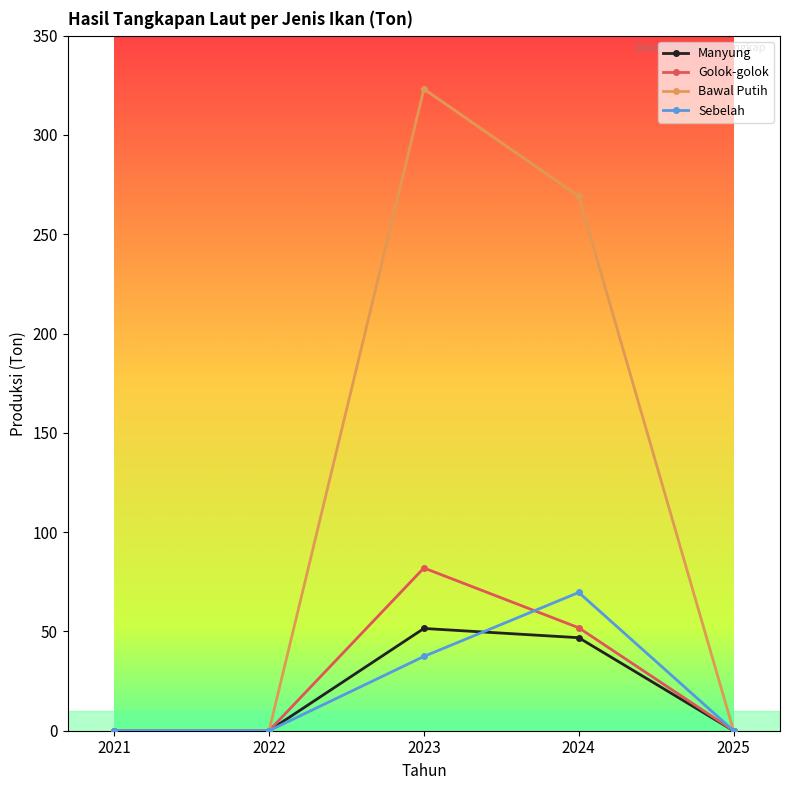

What is the difference between the second highest and second lowest values in the Sebelah series?

37.4